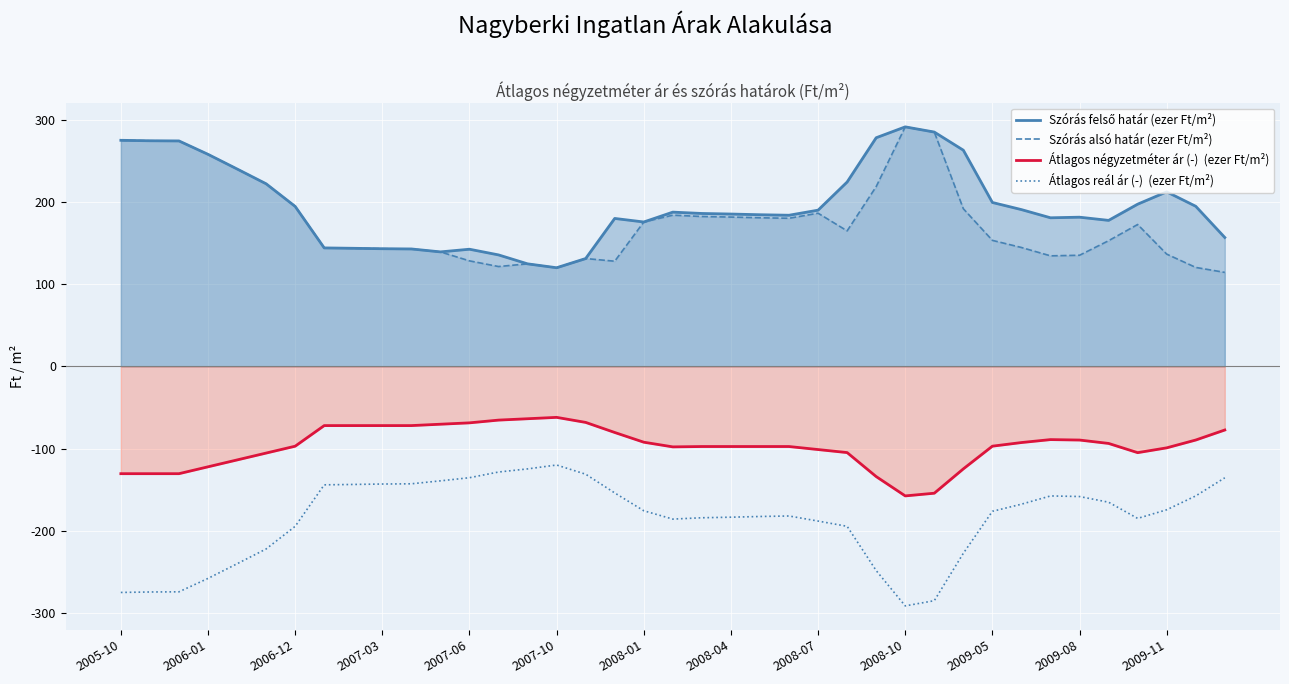

What is the smallest value displayed?

-291.2